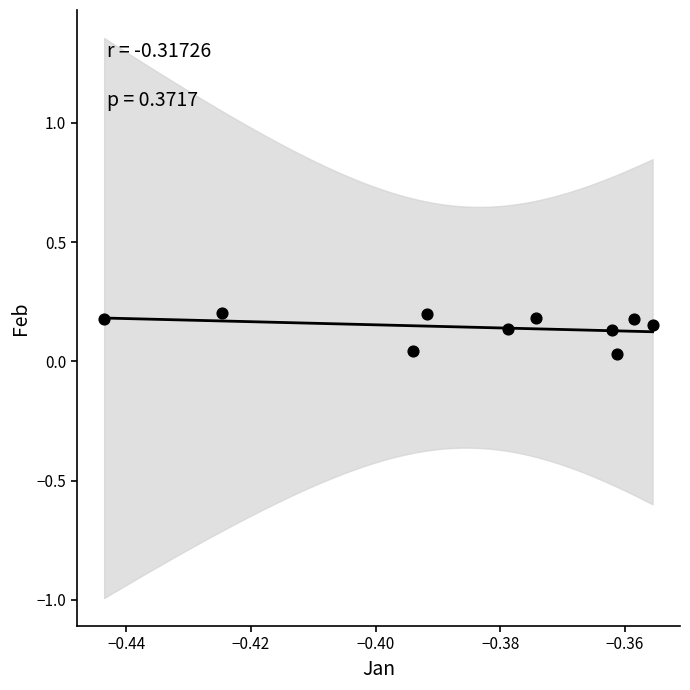

What is the average X value?

-0.4